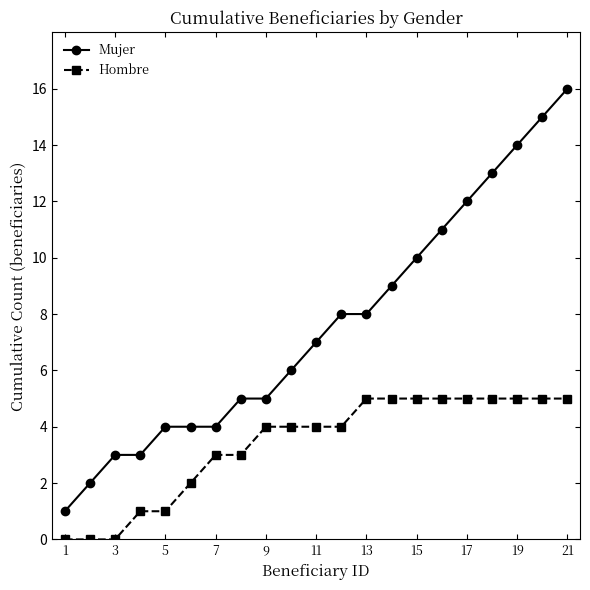

Which series has the largest total across all categories?

Mujer